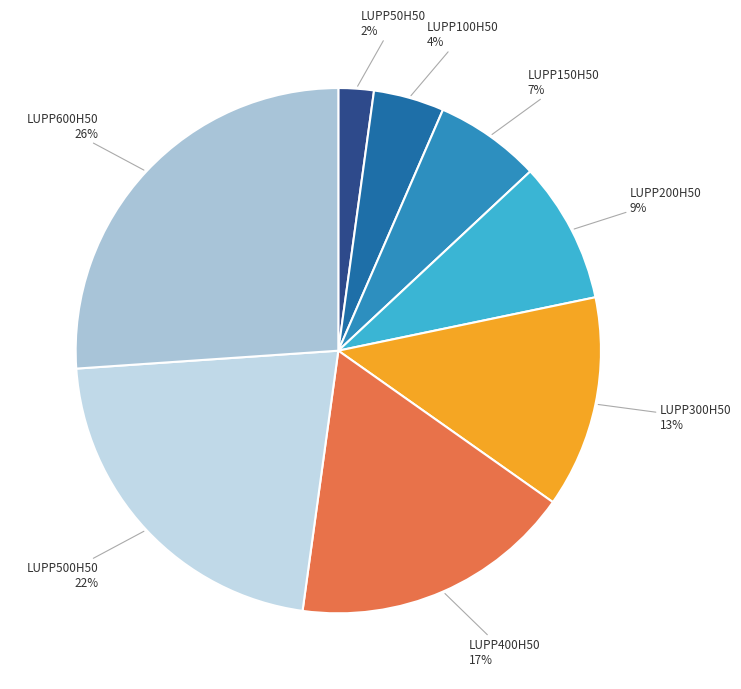

What percentage is the LUPP600H50 slice, to the nearest percent?

26%